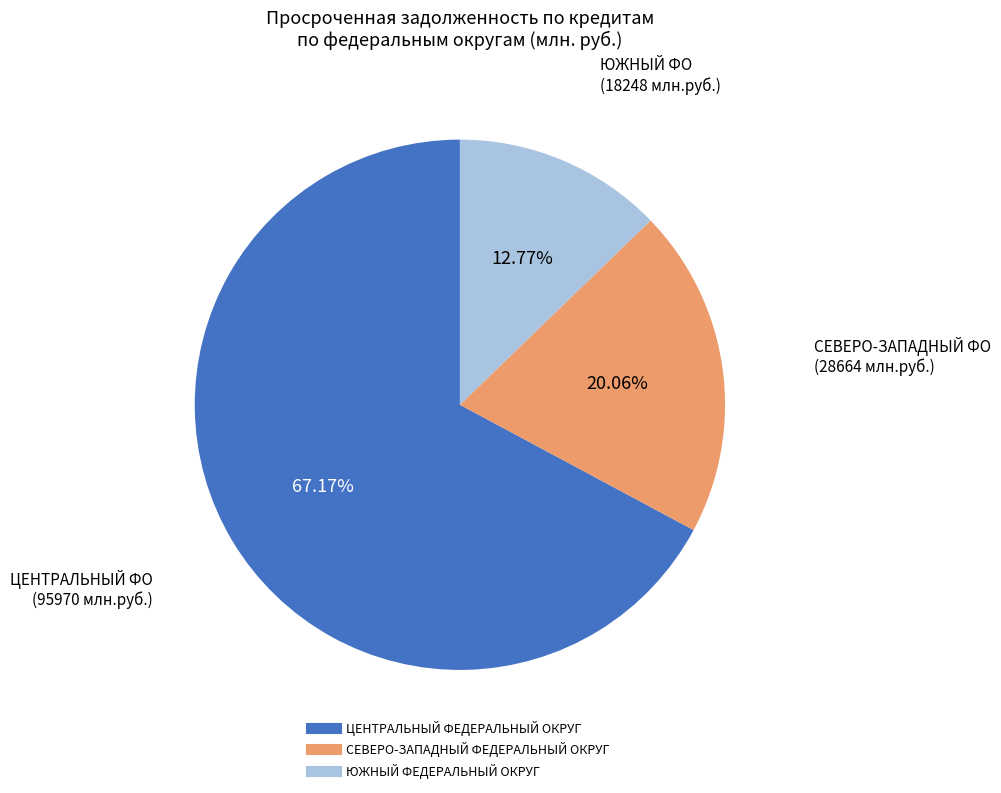

Does any single category account for the majority?

Yes